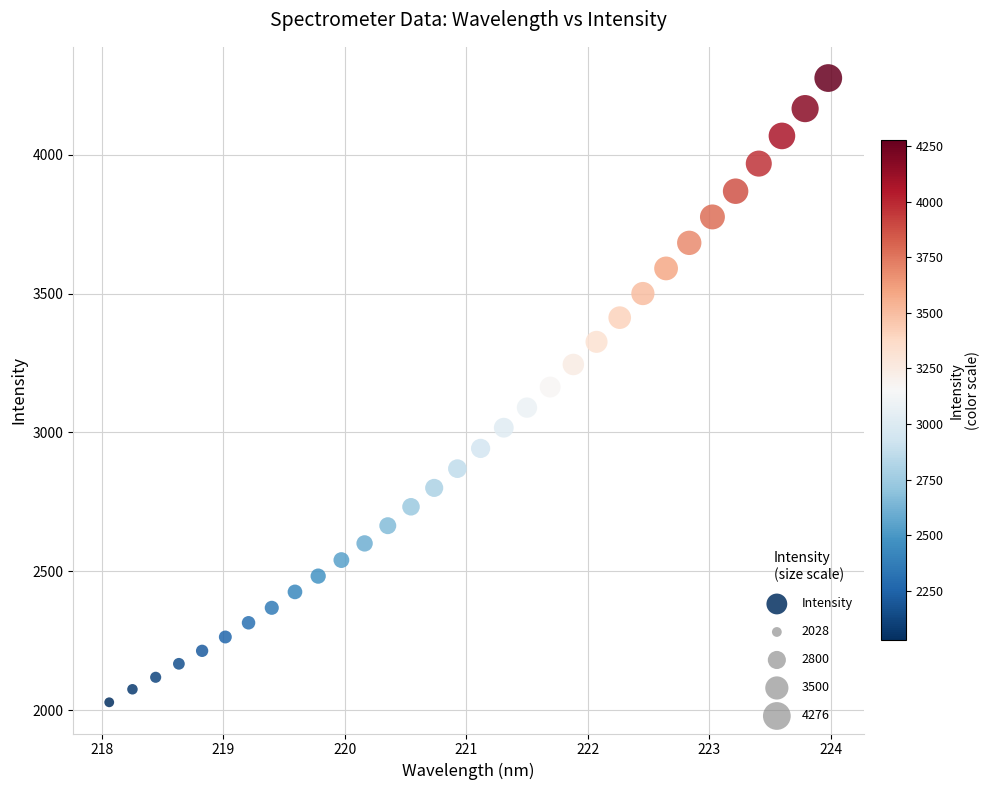

What is the range of X values (max minus min)?

5.9